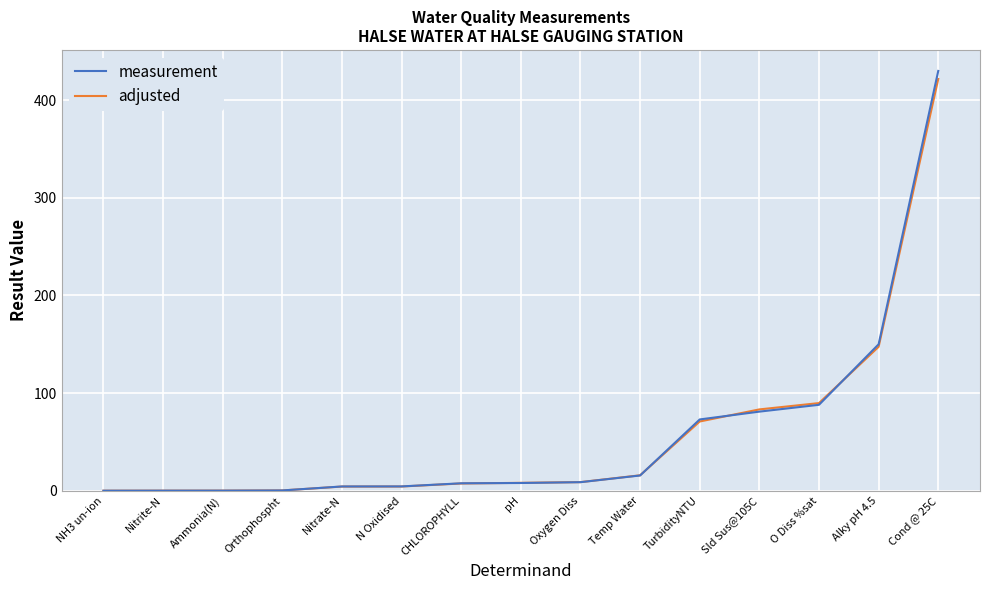

The value of adjusted at NH3 un-ion is 0.0. True or false?

True